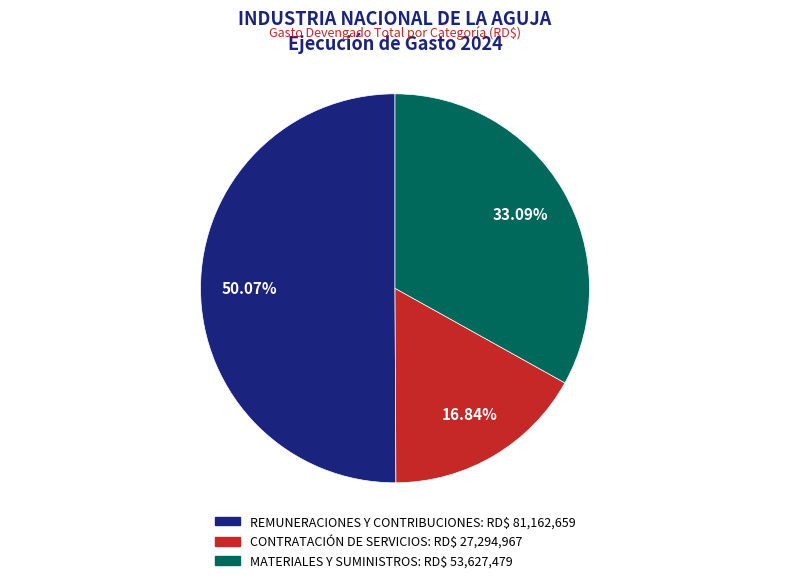

What is the ratio of the value at CONTRATACIÓN DE SERVICIOS to the value at MATERIALES Y SUMINISTROS?

0.5